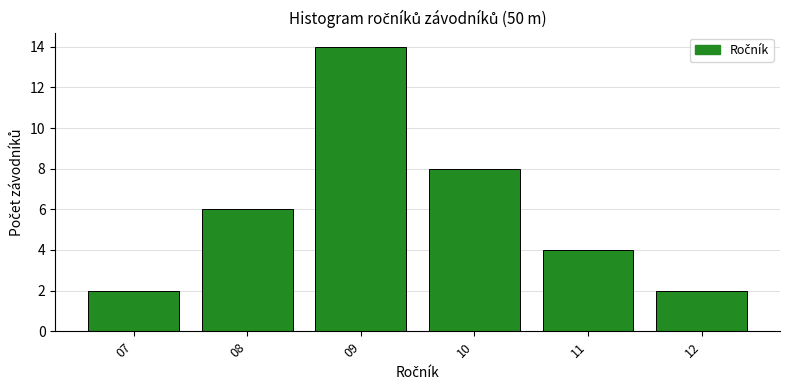

Reading right to left, what are all the values shown in this chart?

2	4	8	14	6	2